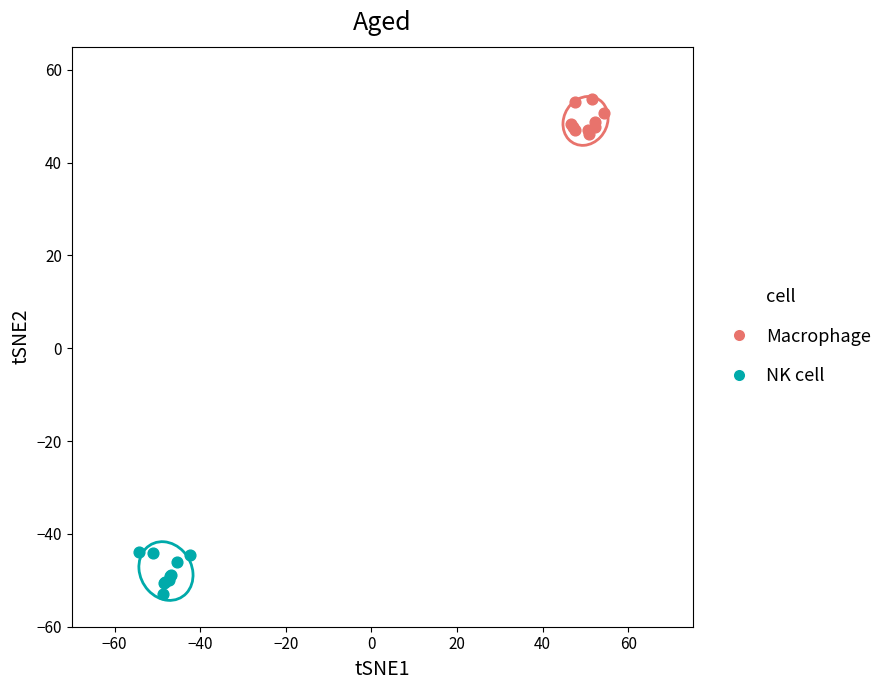

Which series reaches the minimum Y coordinate?

NK cell